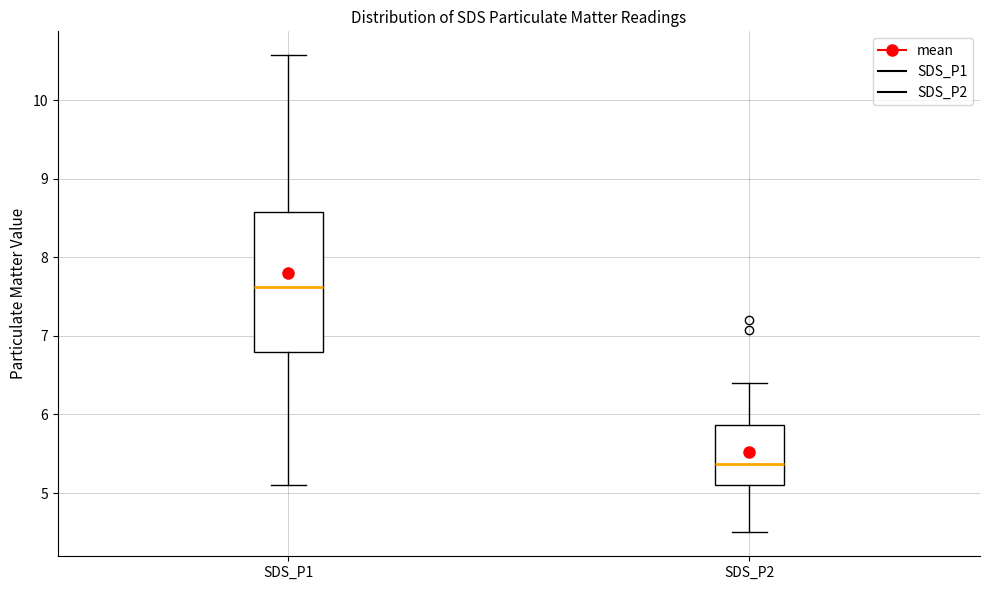

Which box is the tallest, from its lower edge to its upper edge?

SDS_P1